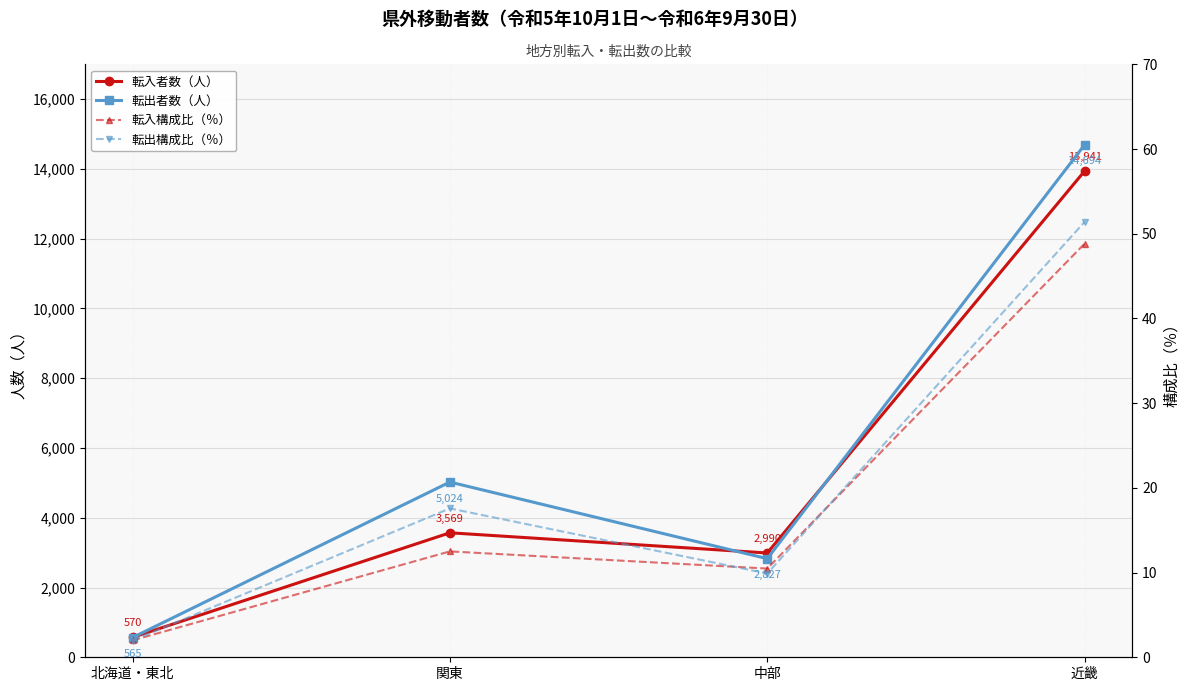

What is the difference between the maximum and second lowest values in the 転入構成比（％） series?

38.4